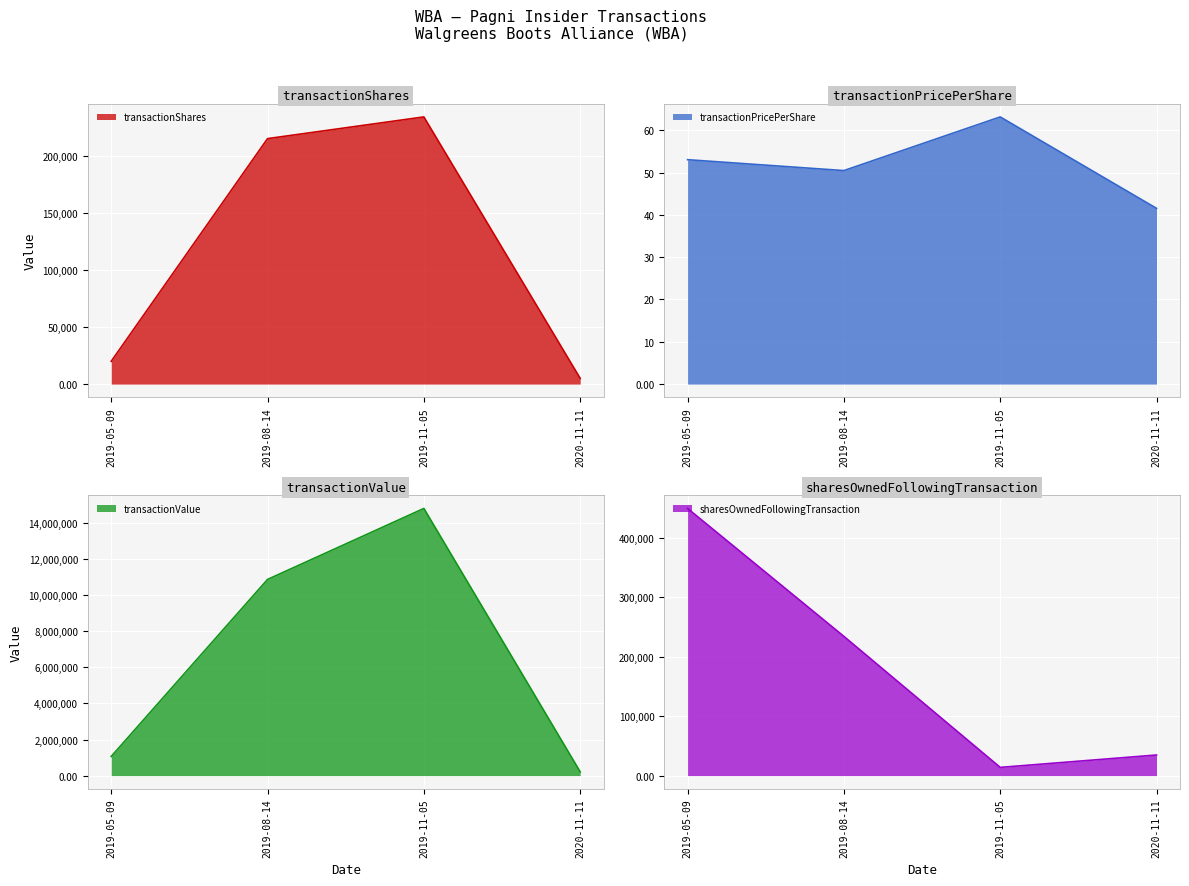

List the labels in order of transactionPricePerShare value, largest first.

2019-11-05, 2019-05-09, 2019-08-14, 2020-11-11